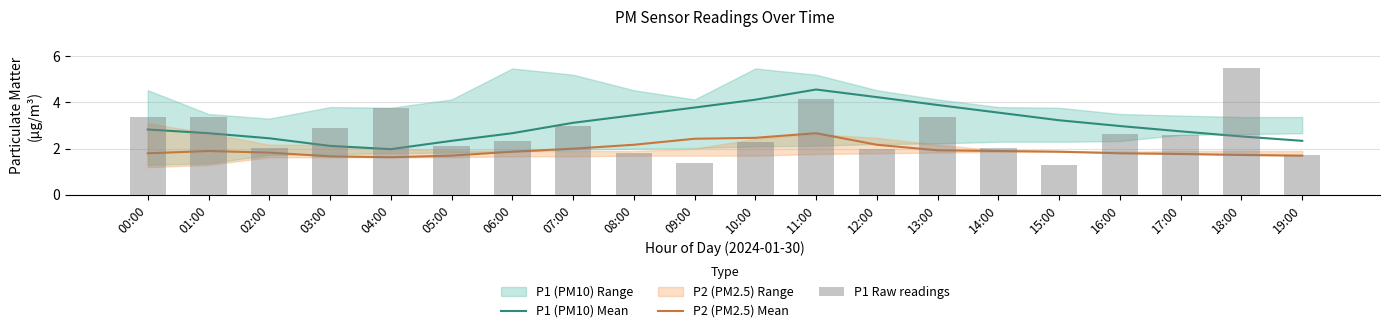

How many data points in P1 (PM10) Mean are above 2?

19